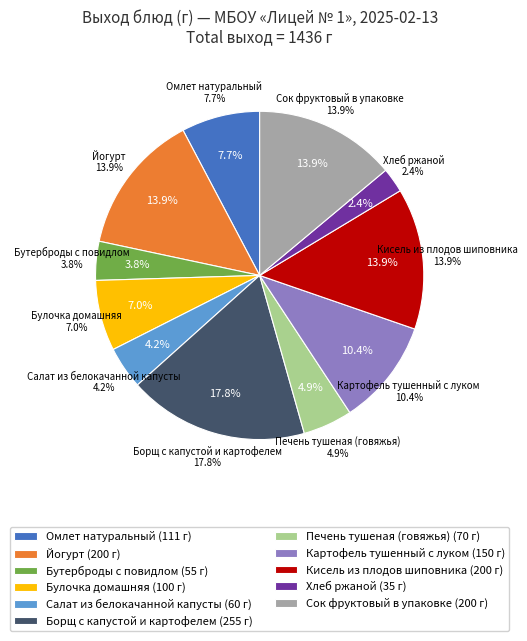

To the nearest percent, what portion does Кисель из плодов шиповника represent?

14%